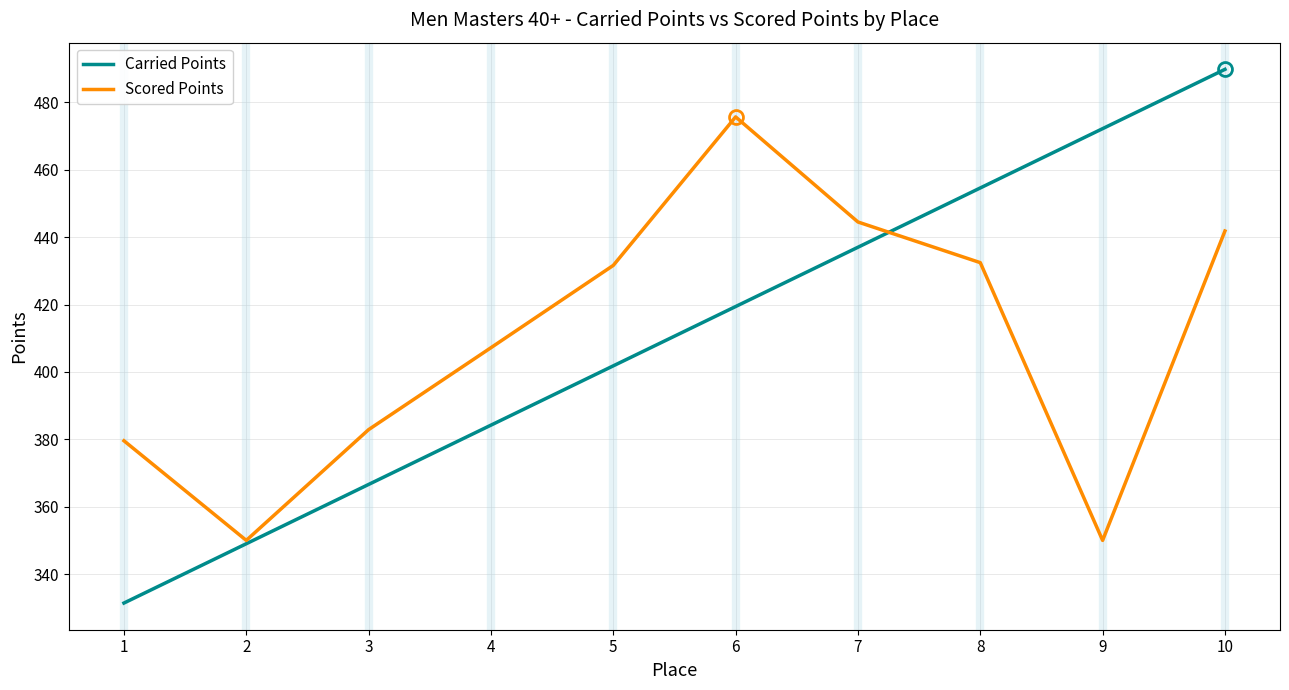

What is the total value across all series at 9?

822.2